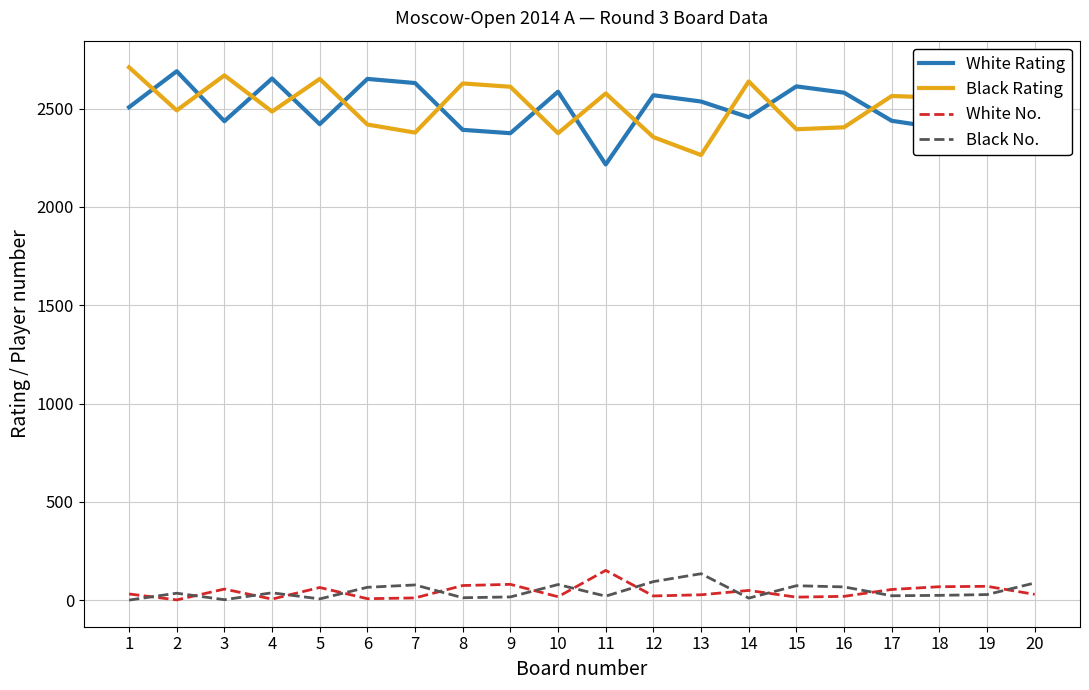

What is the difference between the maximum and minimum values in the White Rating series?

474